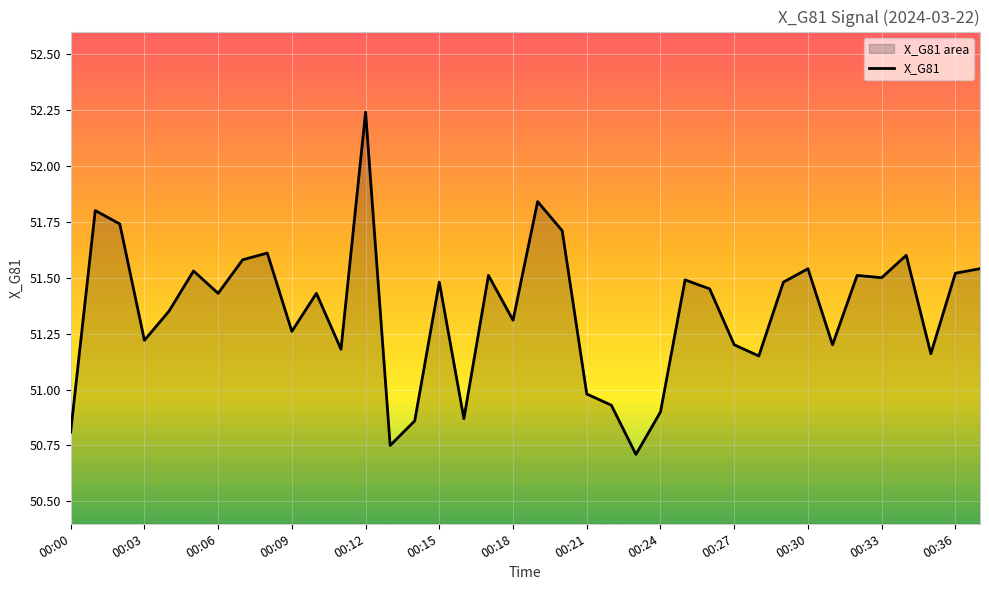

How many lines are shown in the chart?

1